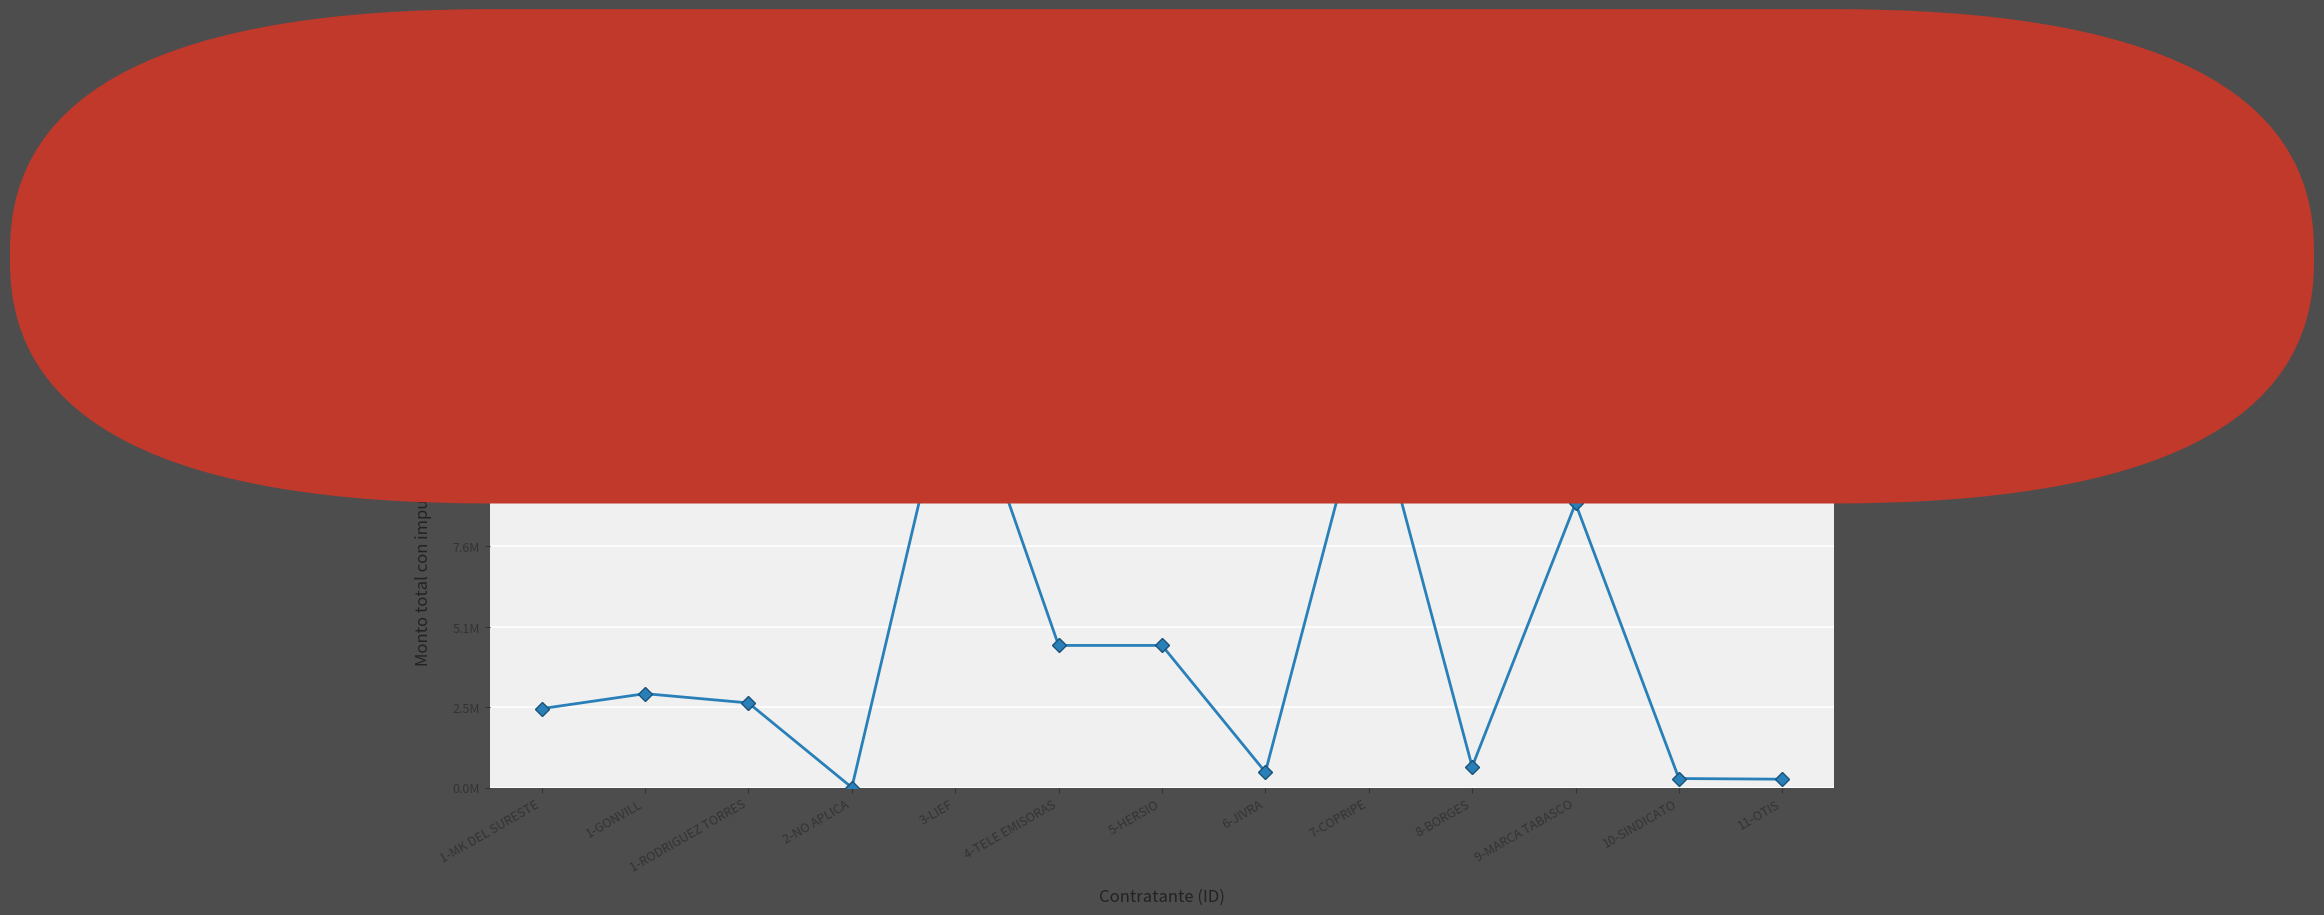

What position from the left is 1-MK DEL SURESTE?

1